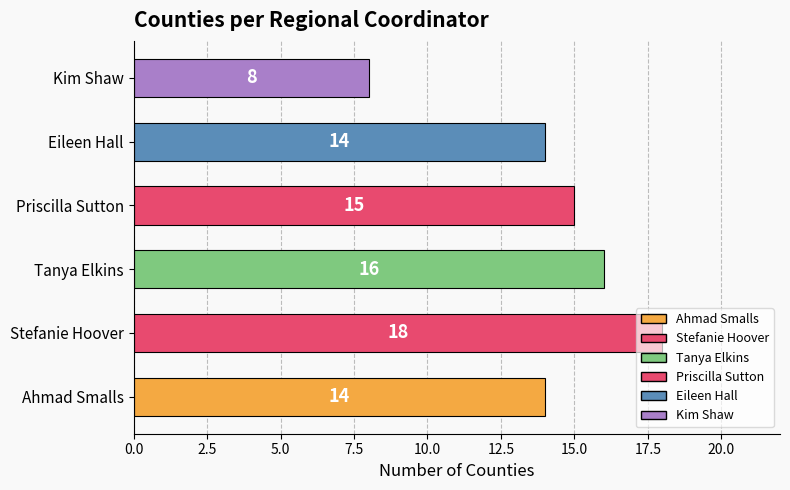

What is the greatest value displayed?

18